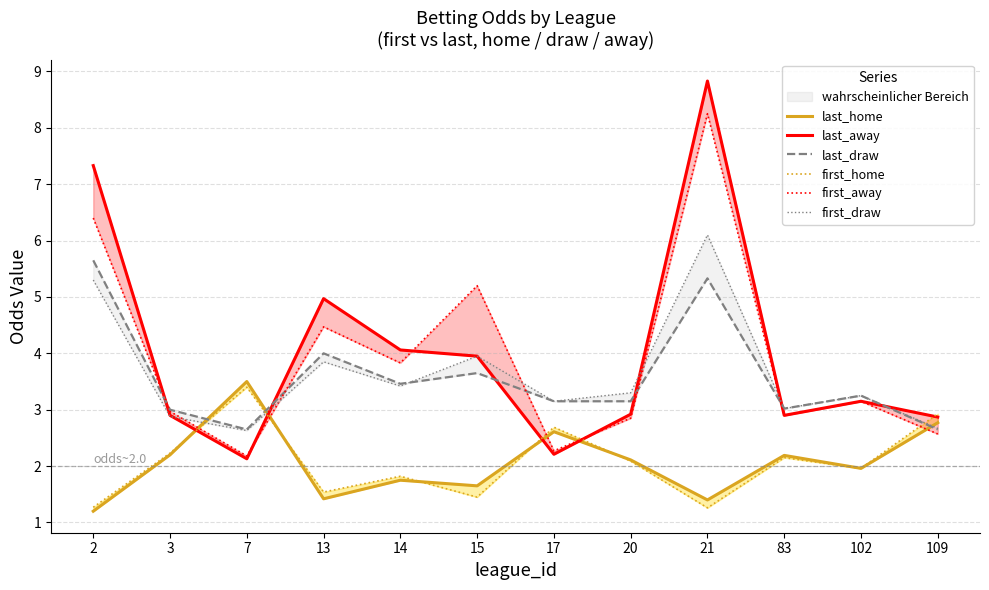

Where do last_home and first_draw first cross each other?

3 and 7